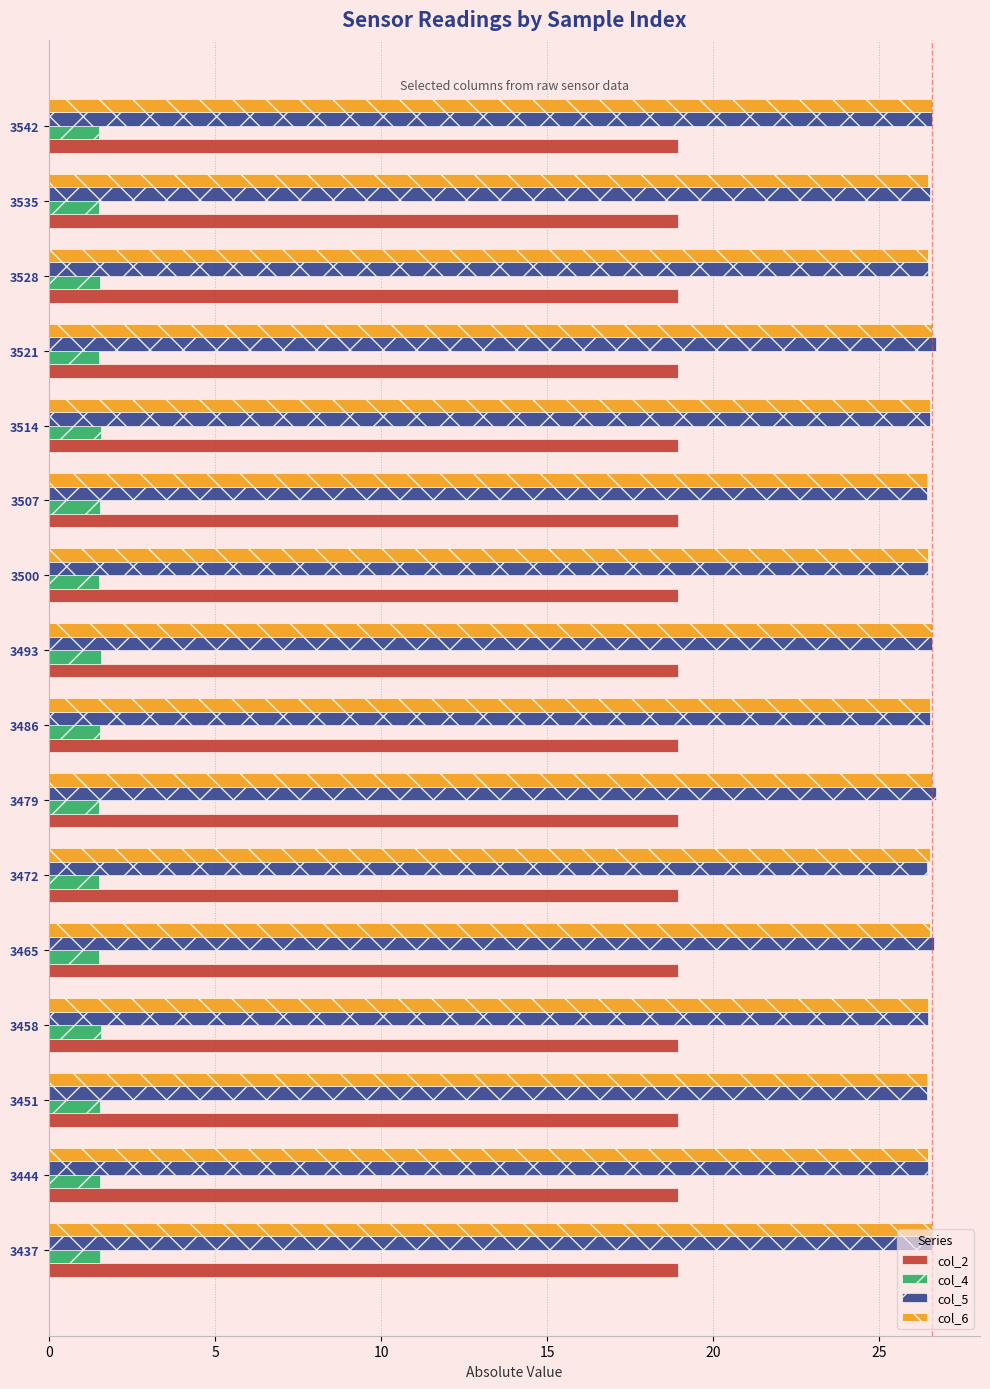

What is the spread (max minus min) of values at 3458?

24.9